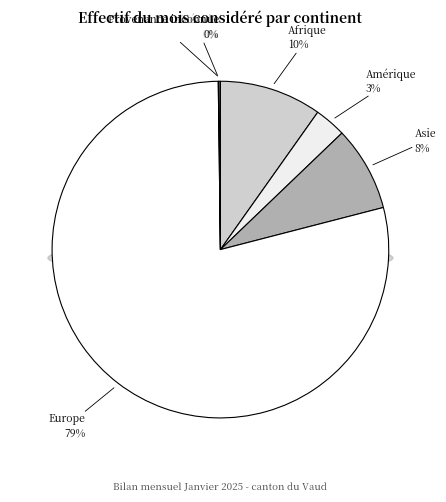

How many segments does this pie chart have?

6